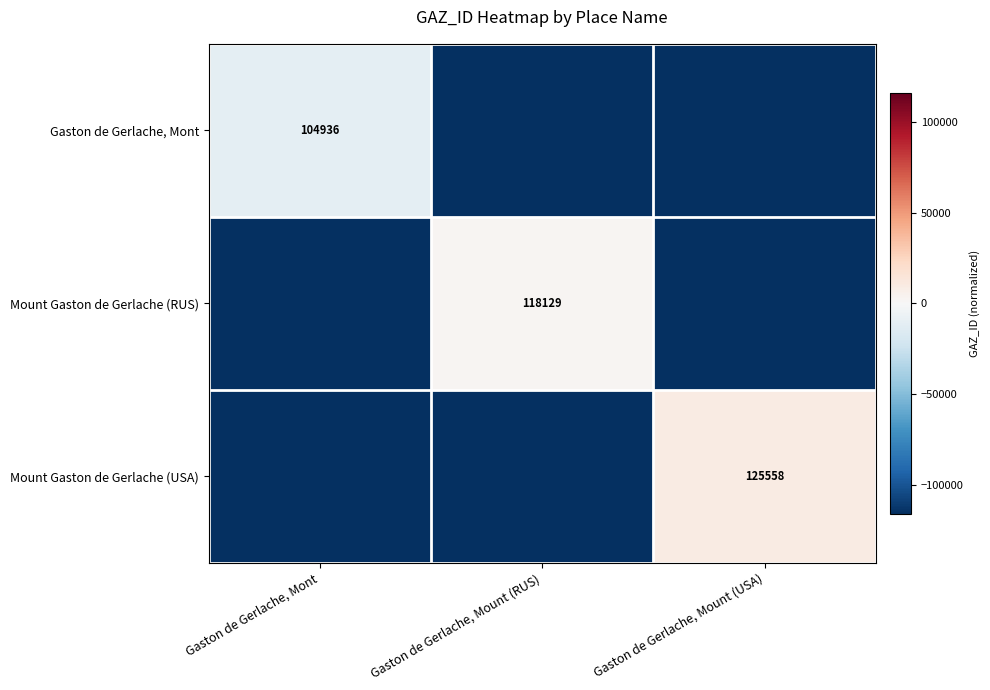

List the series in order of their peak value, highest first.

Mount Gaston de Gerlache (USA), Mount Gaston de Gerlache (RUS), Gaston de Gerlache, Mont